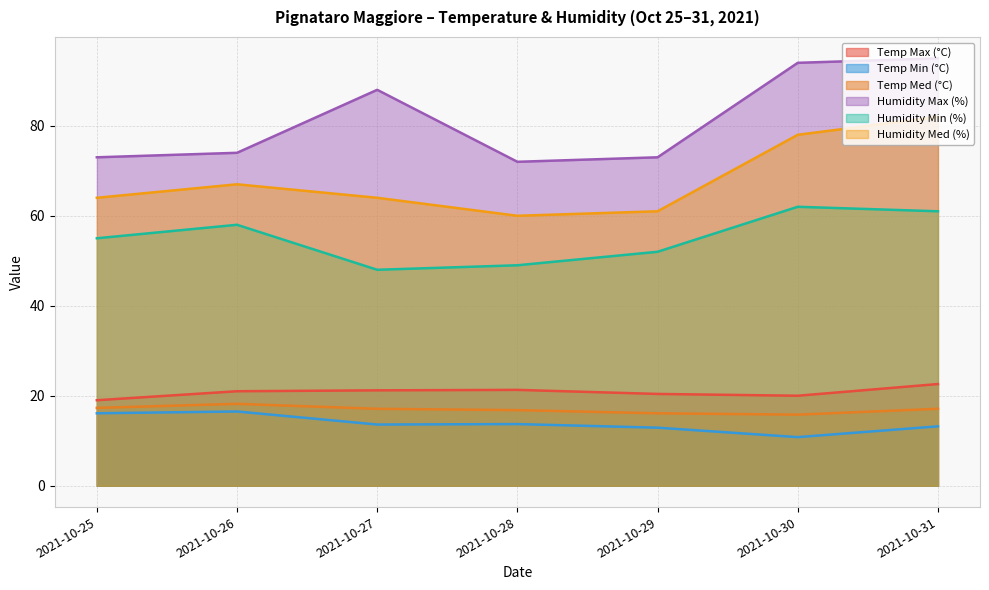

List the labels in order of Temp Min (°C) value, smallest first.

2021-10-30, 2021-10-29, 2021-10-31, 2021-10-27, 2021-10-28, 2021-10-25, 2021-10-26